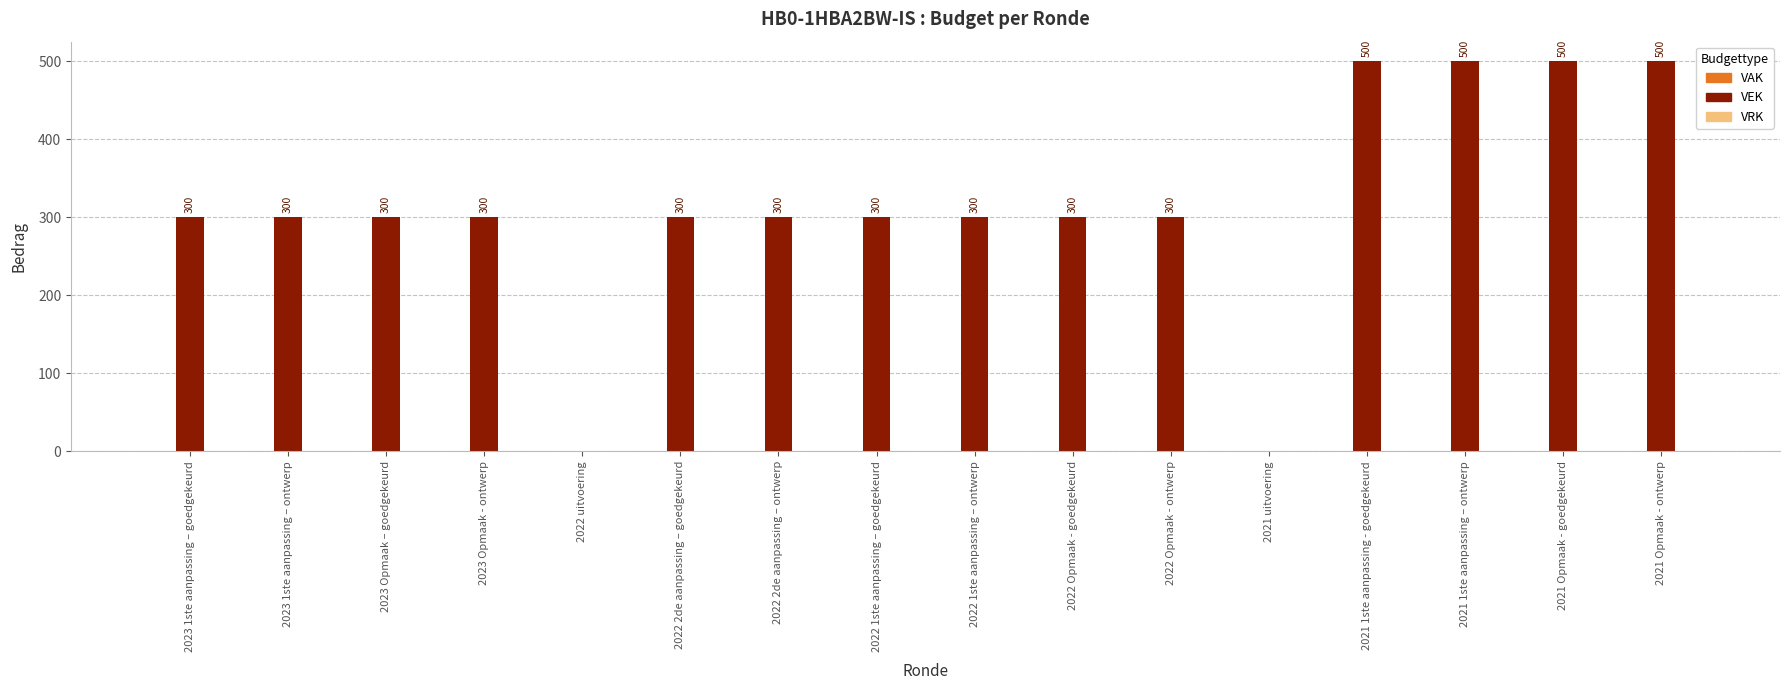

Which has a higher value, 2021 uitvoering or 2022 1ste aanpassing – goedgekeurd?

2022 1ste aanpassing – goedgekeurd